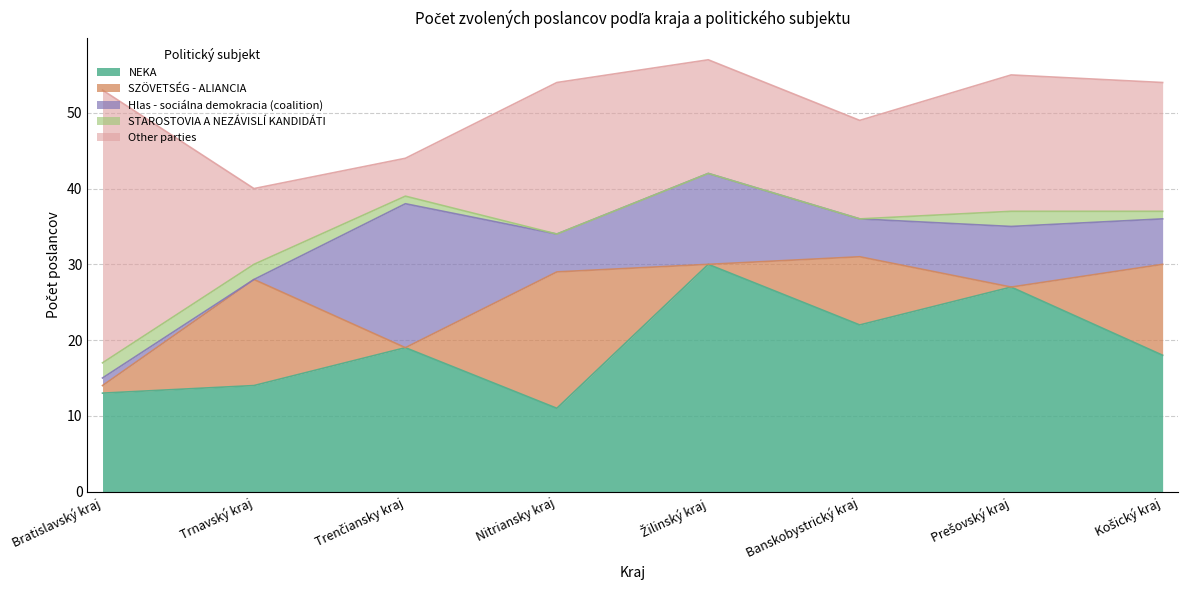

Which category has the lowest value in the SZÖVETSÉG - ALIANCIA series?

Trenčiansky kraj